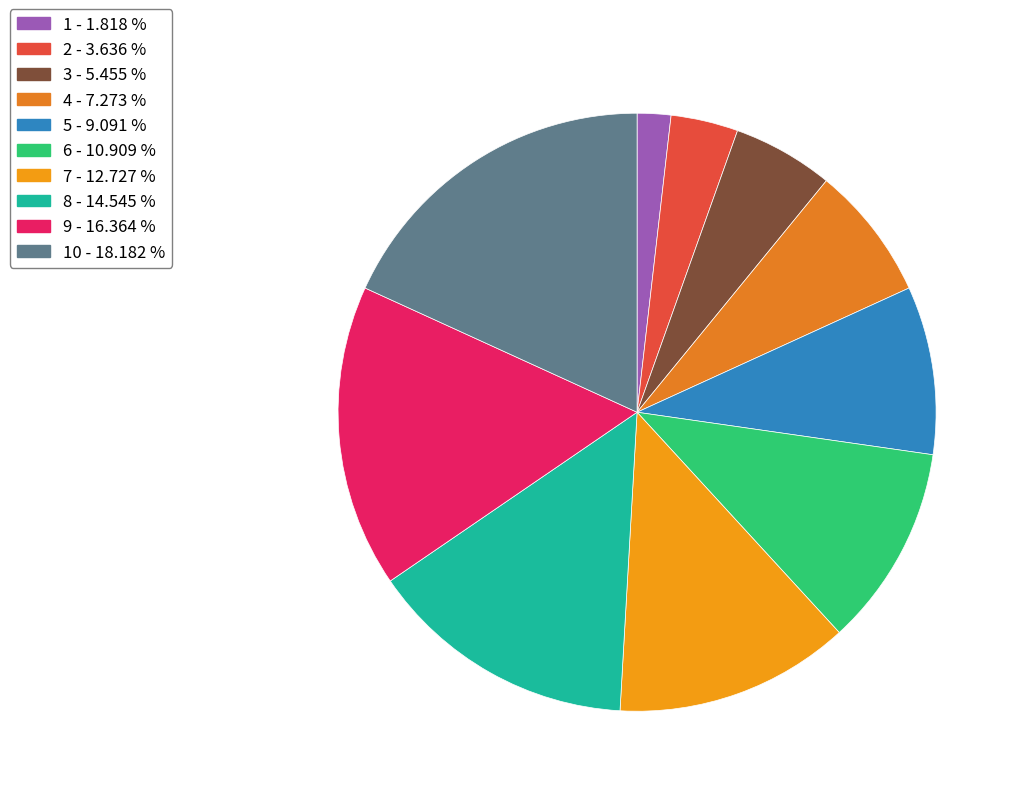

How many slices are in this pie chart?

10